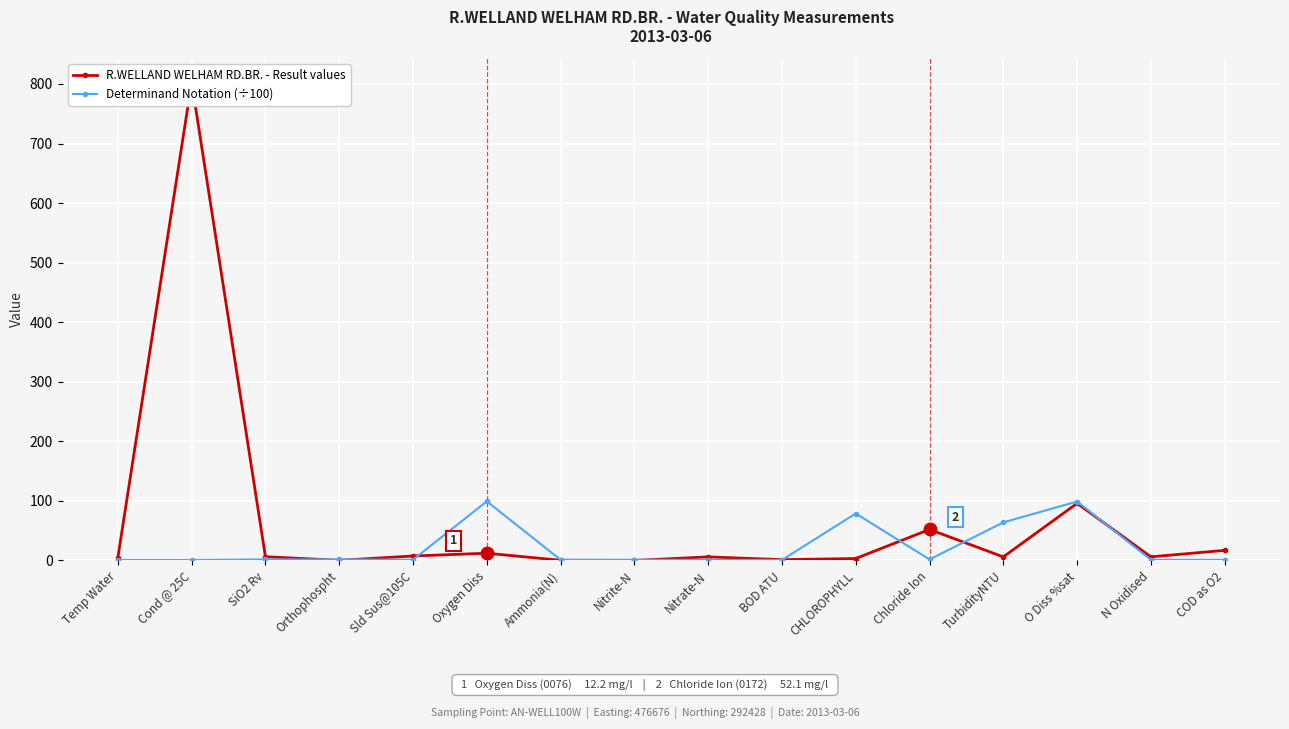

What are all the series names shown in the legend?

R.WELLAND WELHAM RD.BR. - Result values, Determinand Notation (÷100)